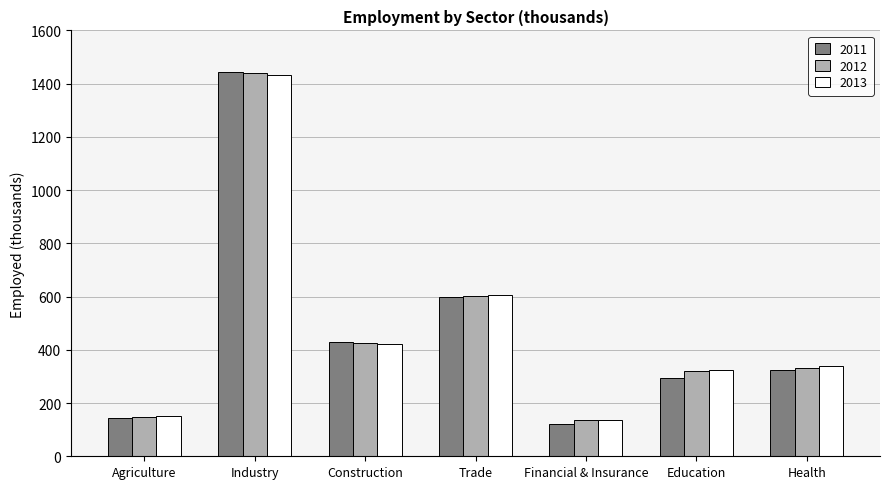

Read the 2011 value at Health.

324.8